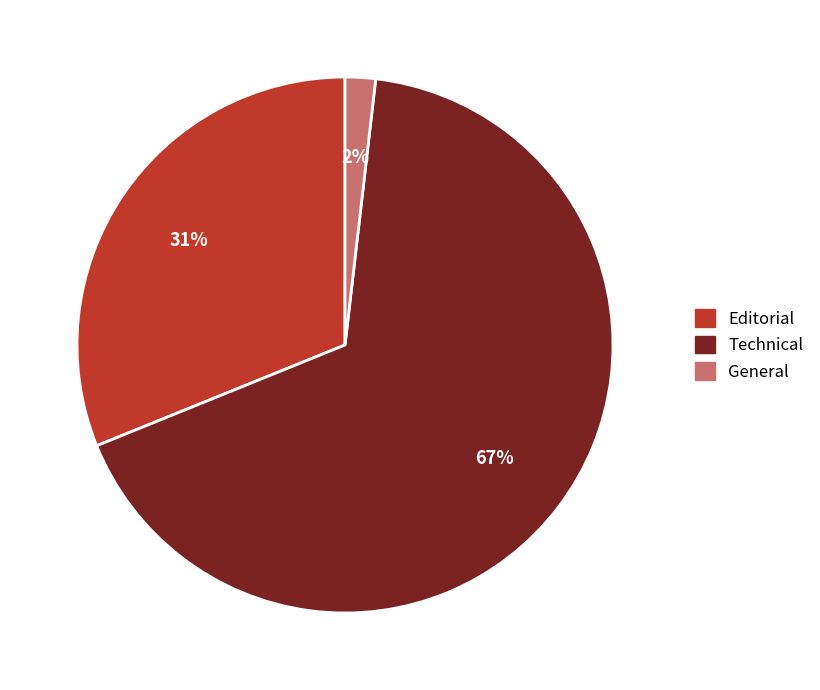

Does General account for over 50% of the chart?

No